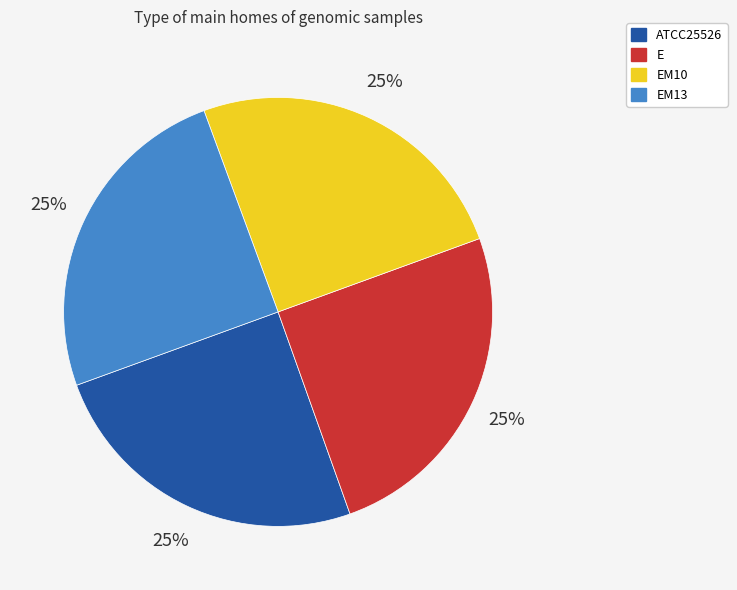

To the nearest percent, what percentage of the pie is E?

25%